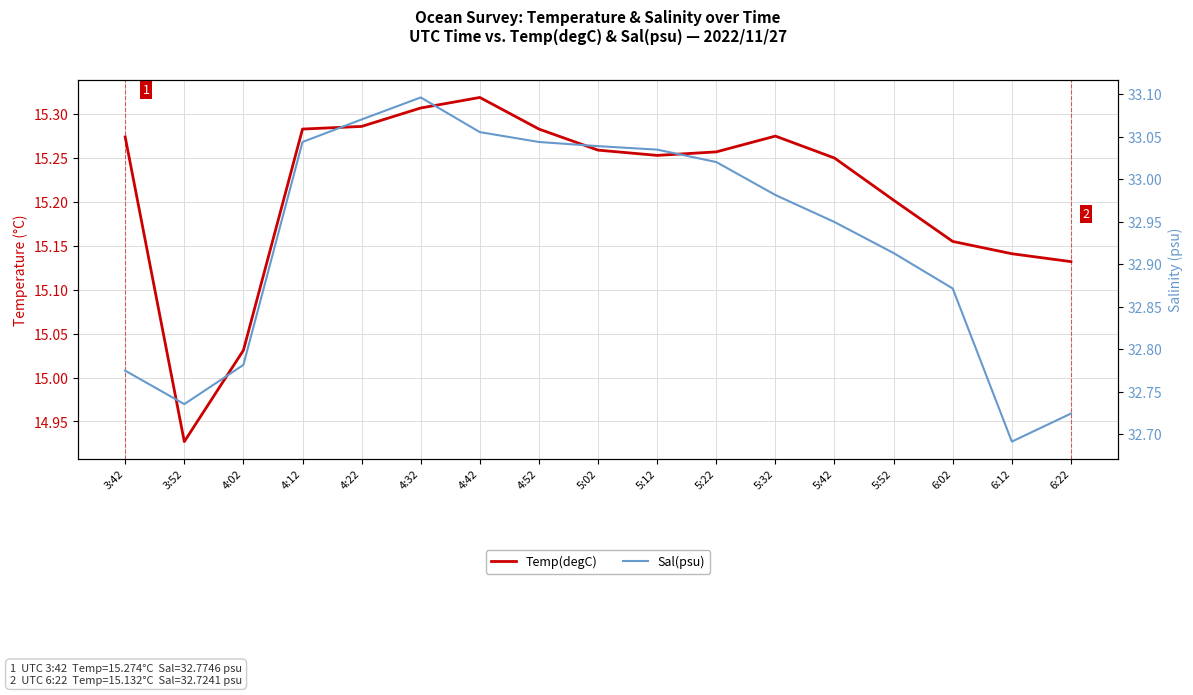

At how many categories does at least one series exceed 17?

17